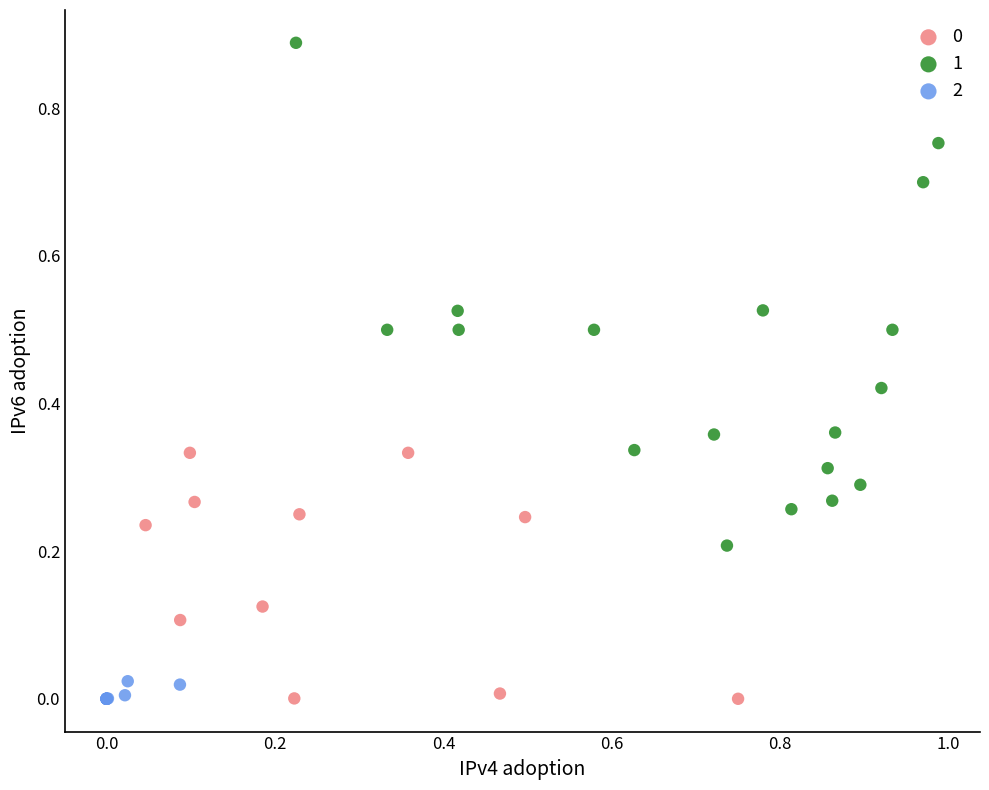

Which series contains the highest Y value?

1